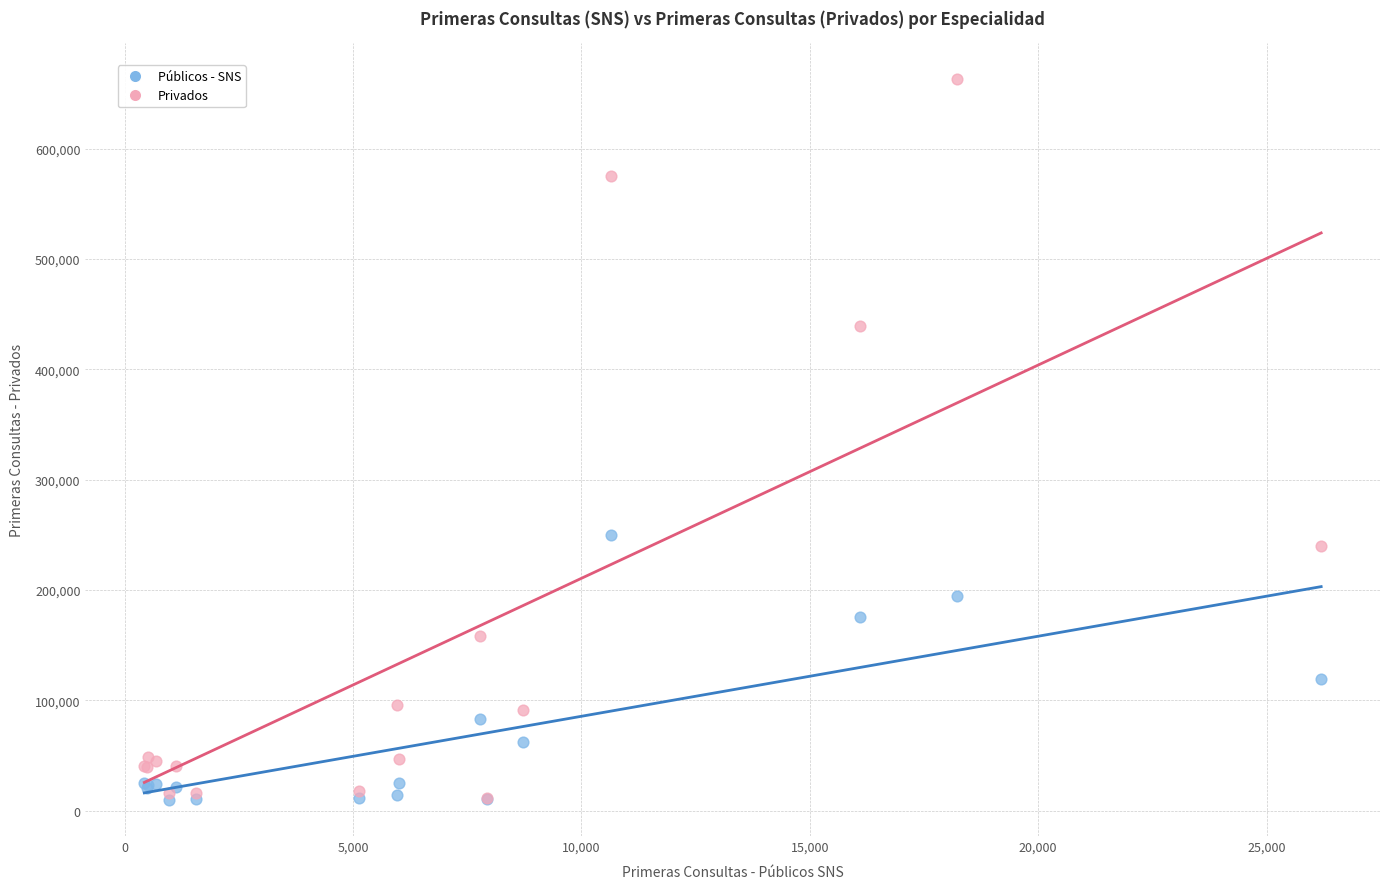

What are all the series names shown in the legend?

Públicos - SNS, Privados